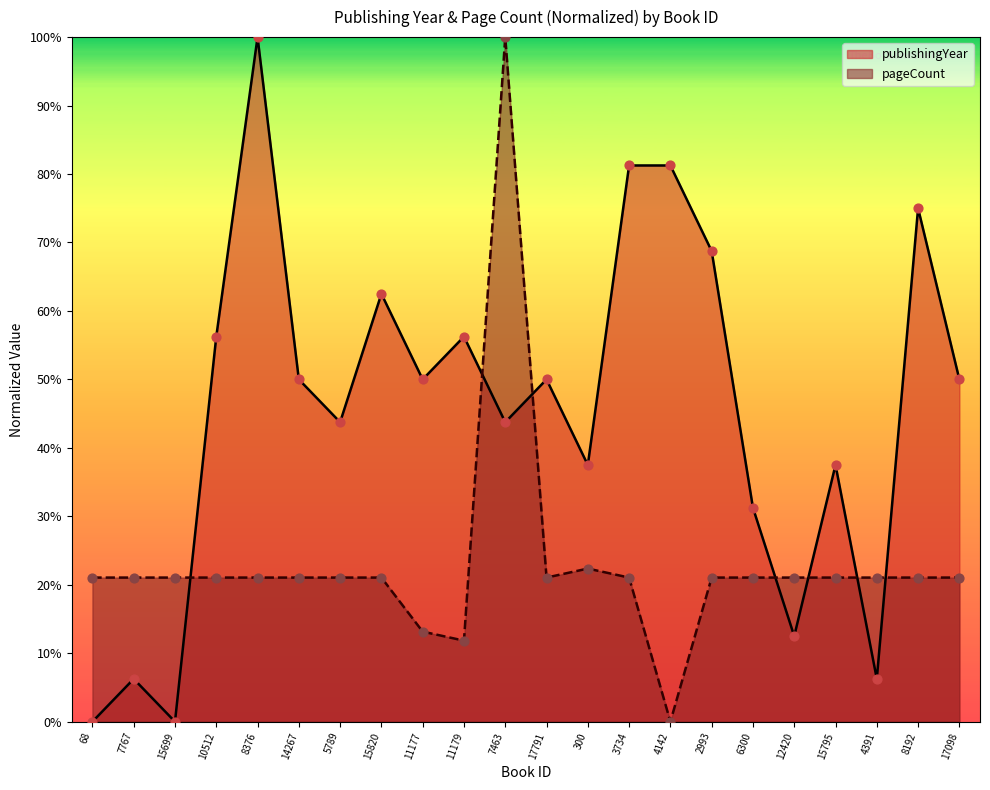

What are all the series names shown in the legend?

publishingYear, pageCount